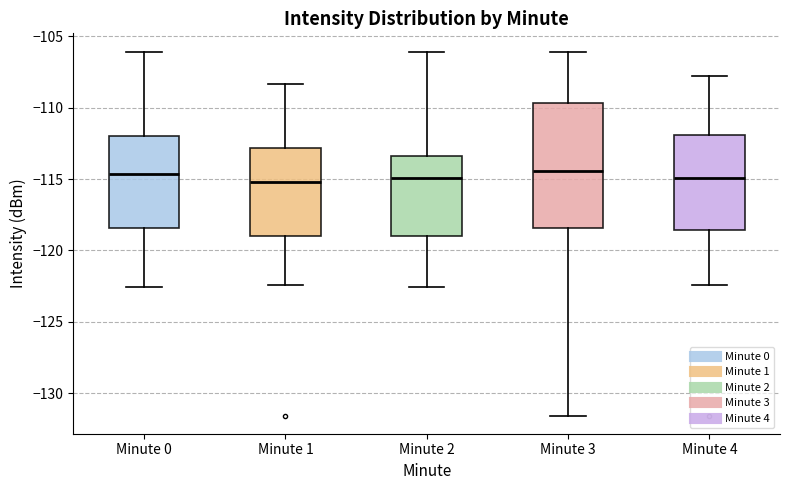

Where is the lower edge of the box for Minute 3 on the y-axis? The values are not printed on the chart, so give them approximately, as read against the axis.

-118.5